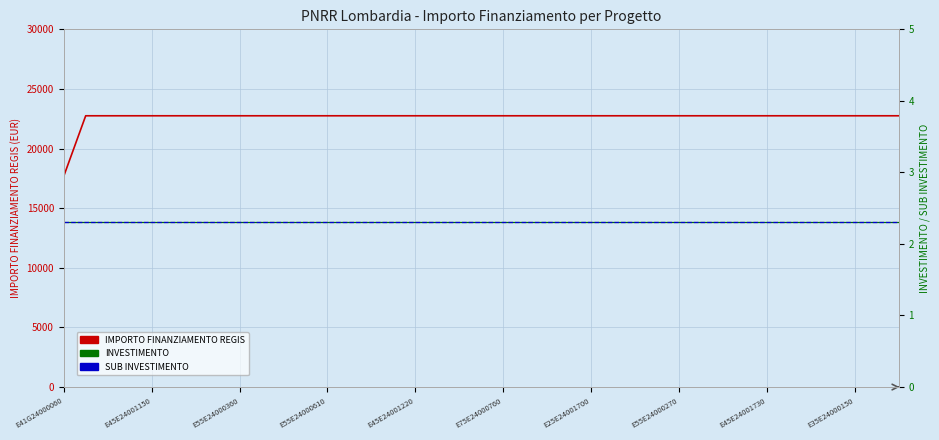

What are all the series names shown in the legend?

IMPORTO FINANZIAMENTO REGIS, INVESTIMENTO, SUB INVESTIMENTO